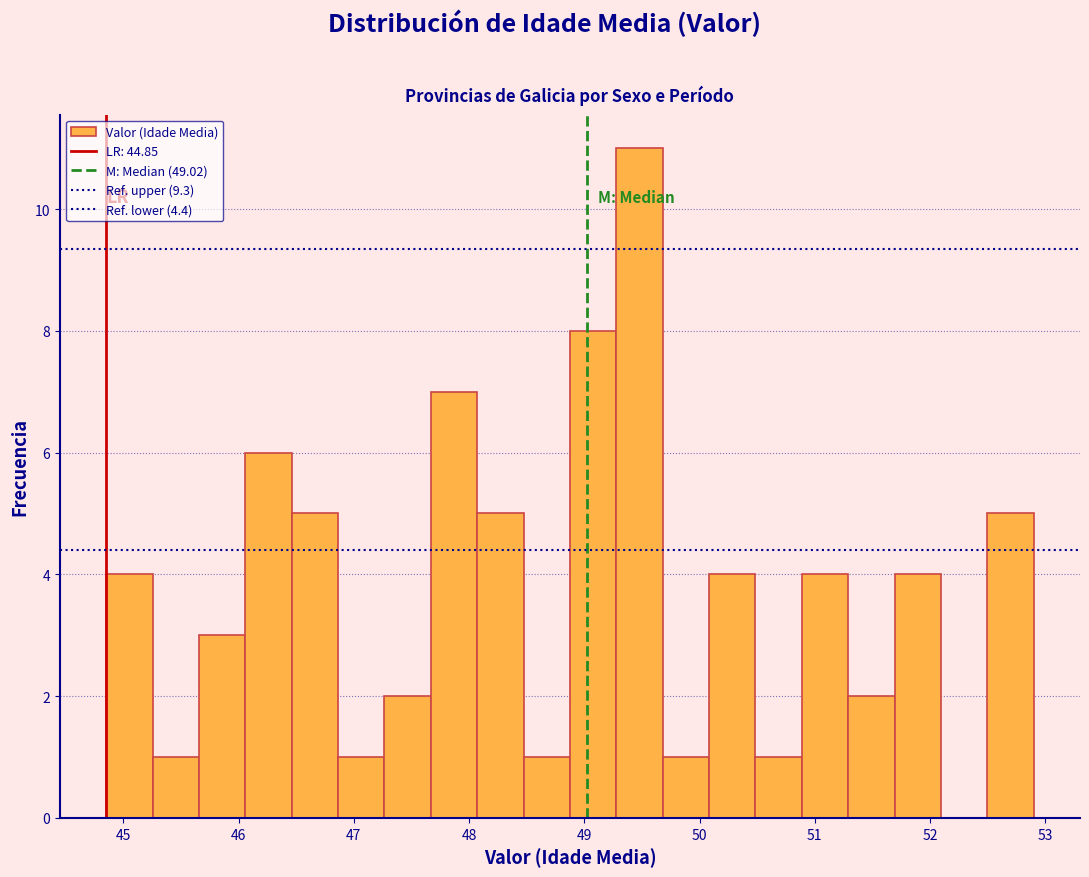

What is the height of the bar covering 46.9 to 47.3 on the x-axis? Neither the bar edges nor the heights are printed on the chart, so give them approximately, as read against the axes.

1